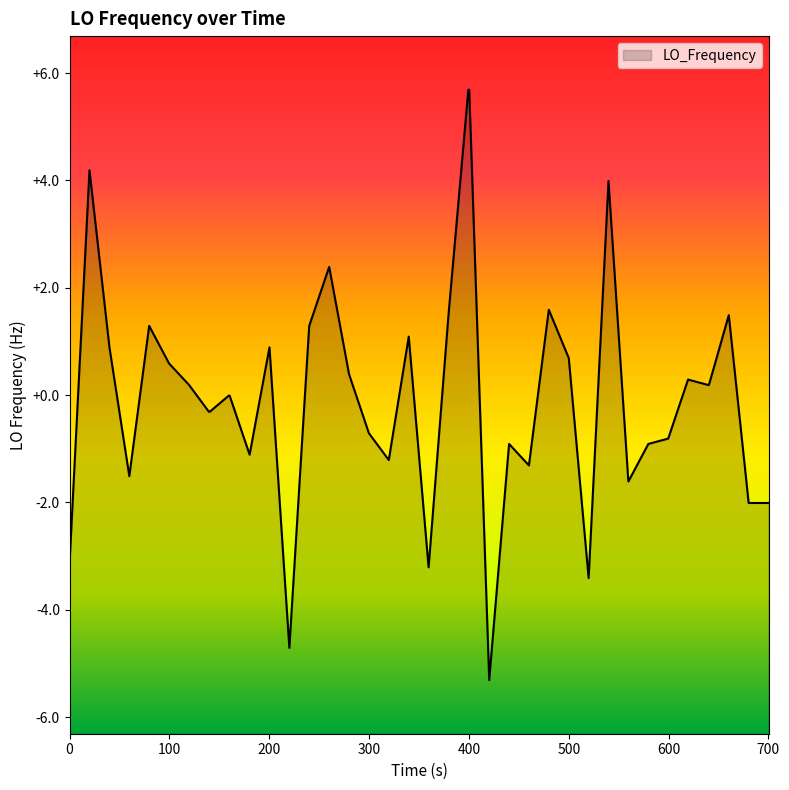

How many lines are shown in the chart?

1